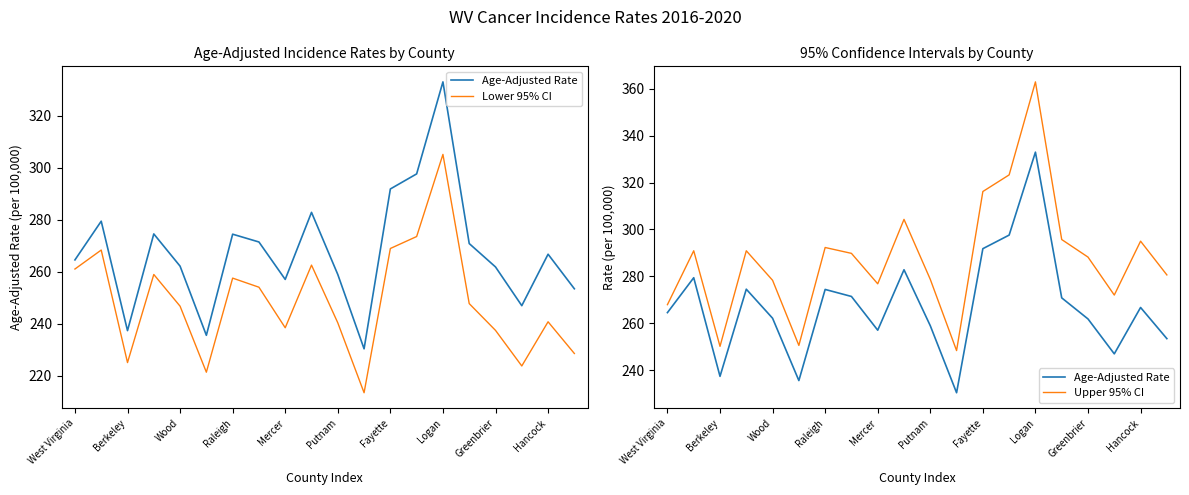

Which series has the largest total across all categories?

Upper 95% CI